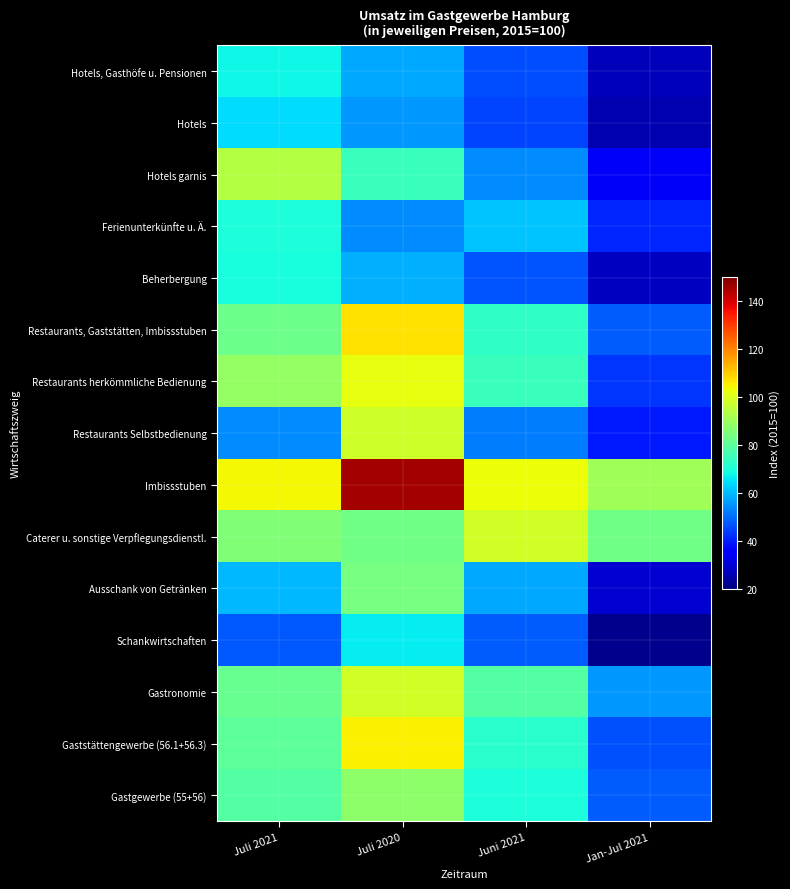

How many data points does each series have?

4